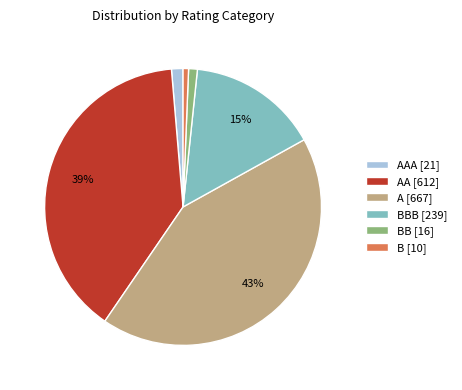

Which has a higher value, A [667] or AA [612]?

A [667]